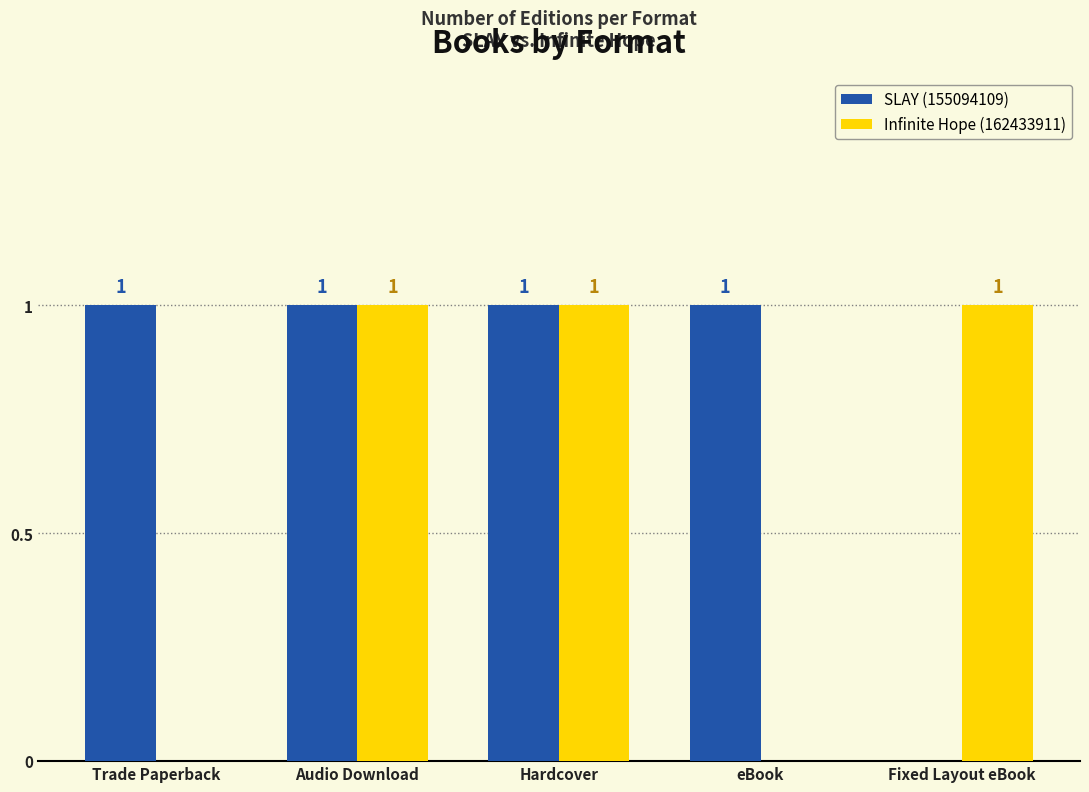

What is the total value across all series at eBook?

1